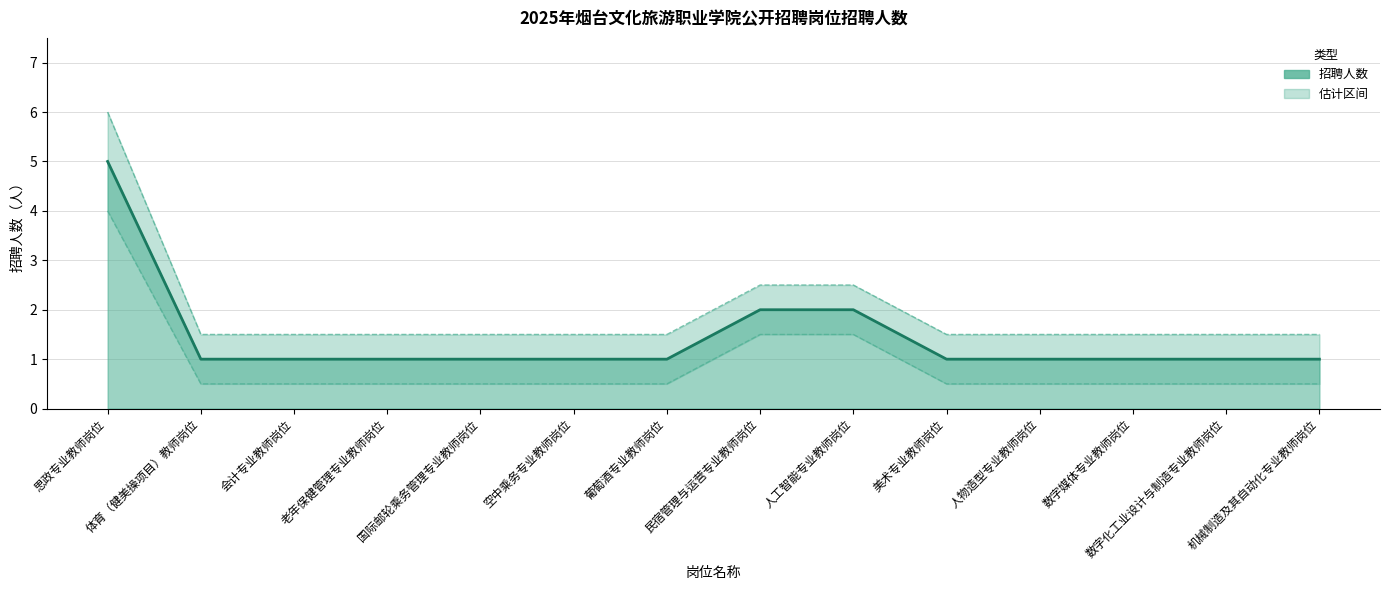

What position from the right is 空中乘务专业教师岗位?

9